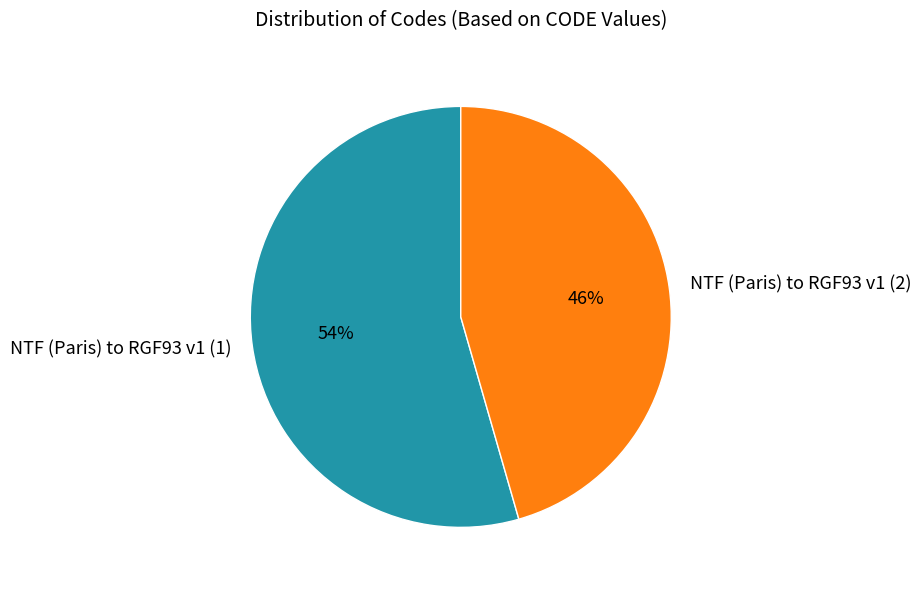

To the nearest percent, what percentage of the pie is NTF (Paris) to RGF93 v1 (1)?

54%